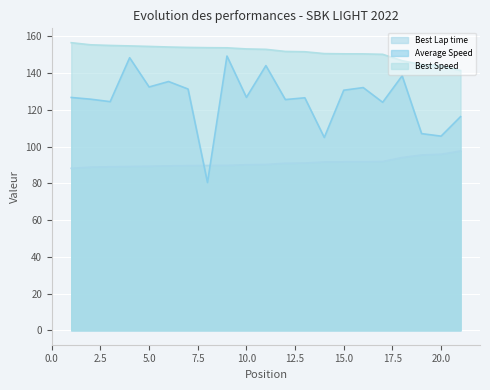

List the labels in order of Best Speed value, largest first.

1, 2, 3, 4, 5, 6, 7, 8, 9, 10, 11, 12, 13, 14, 15, 16, 17, 18, 19, 20, 21